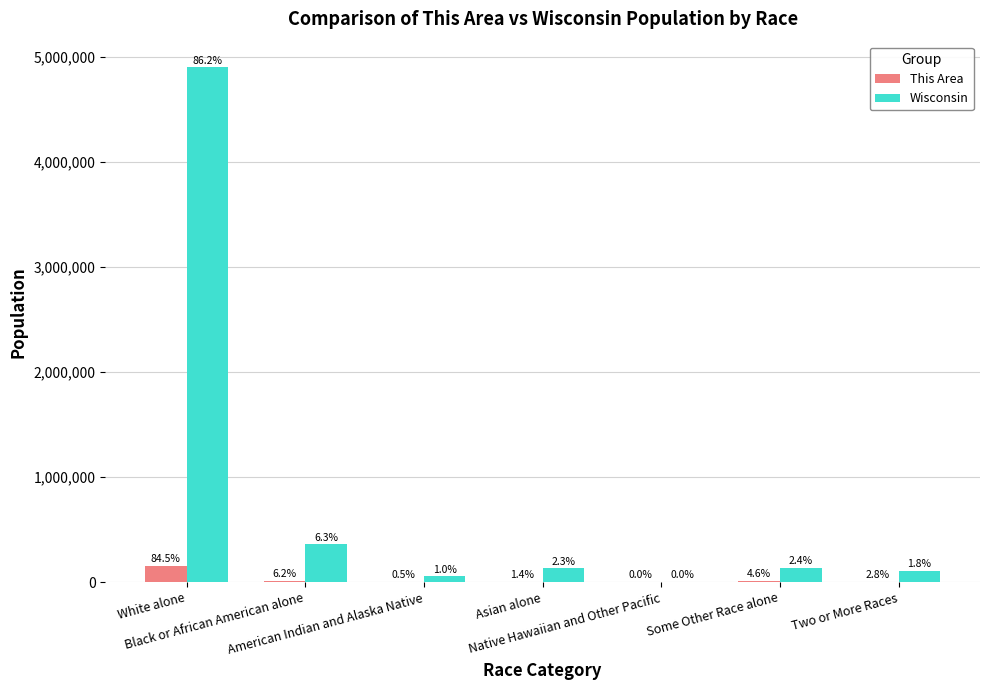

Which has a higher value, Some Other Race alone or Native Hawaiian and Other Pacific?

Some Other Race alone